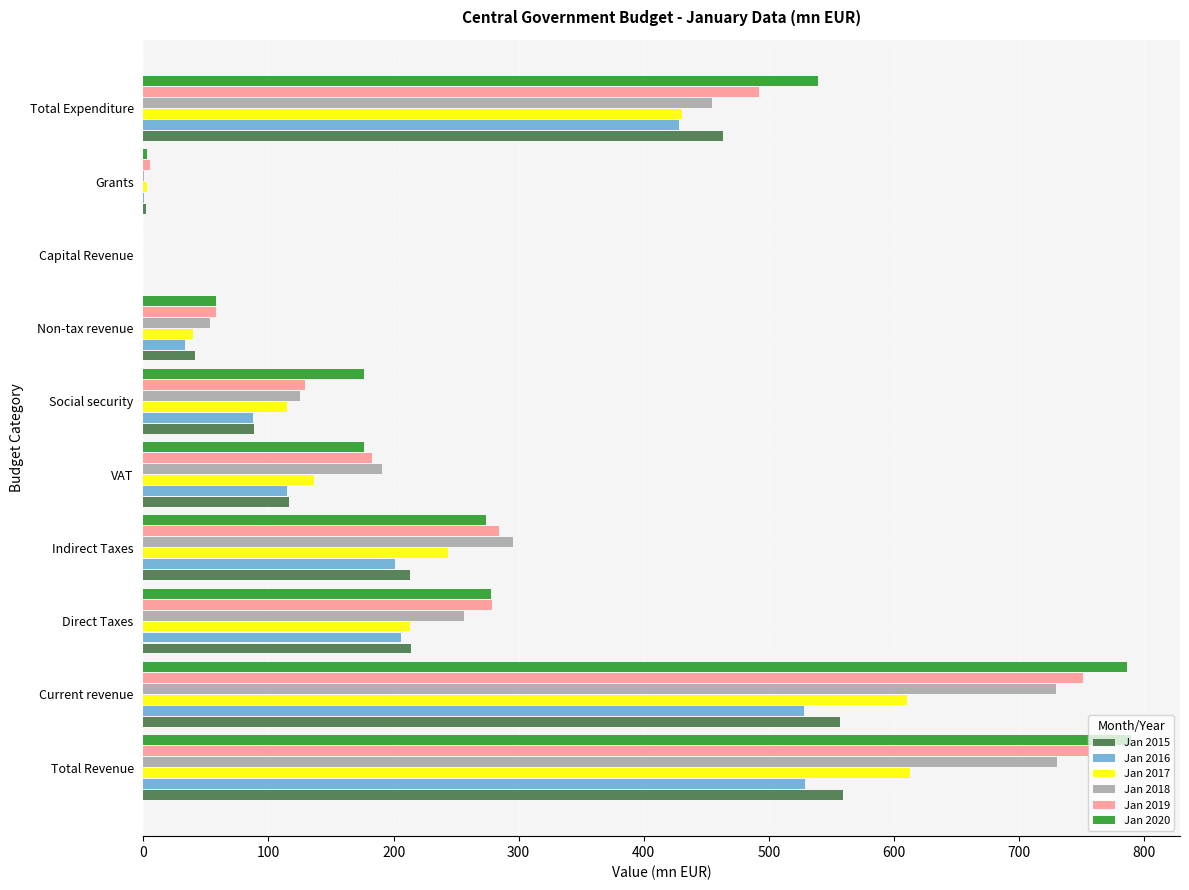

Which series has the largest total across all categories?

Jan 2020